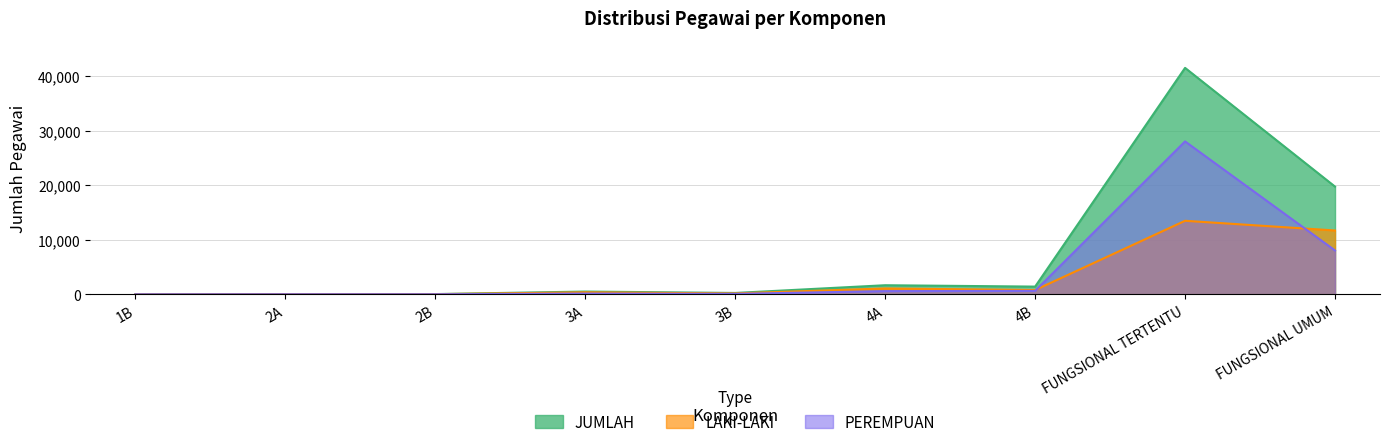

Reading left to right, transcribe all the data shown in this chart.

LAKI-LAKI: 2	35	35	370	166	1079	786	13470	11697
PEREMPUAN: 0	11	12	141	88	590	631	28006	8034
JUMLAH: 2	46	47	511	254	1669	1417	41476	19731